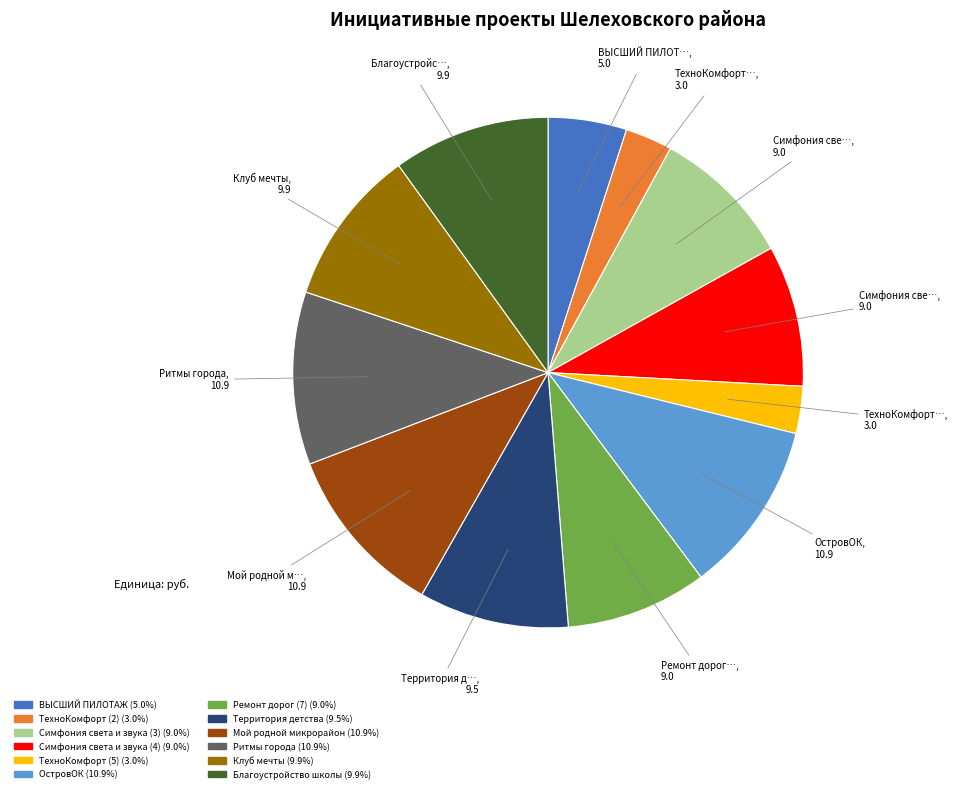

Is there any slice that represents more than half of the pie?

No